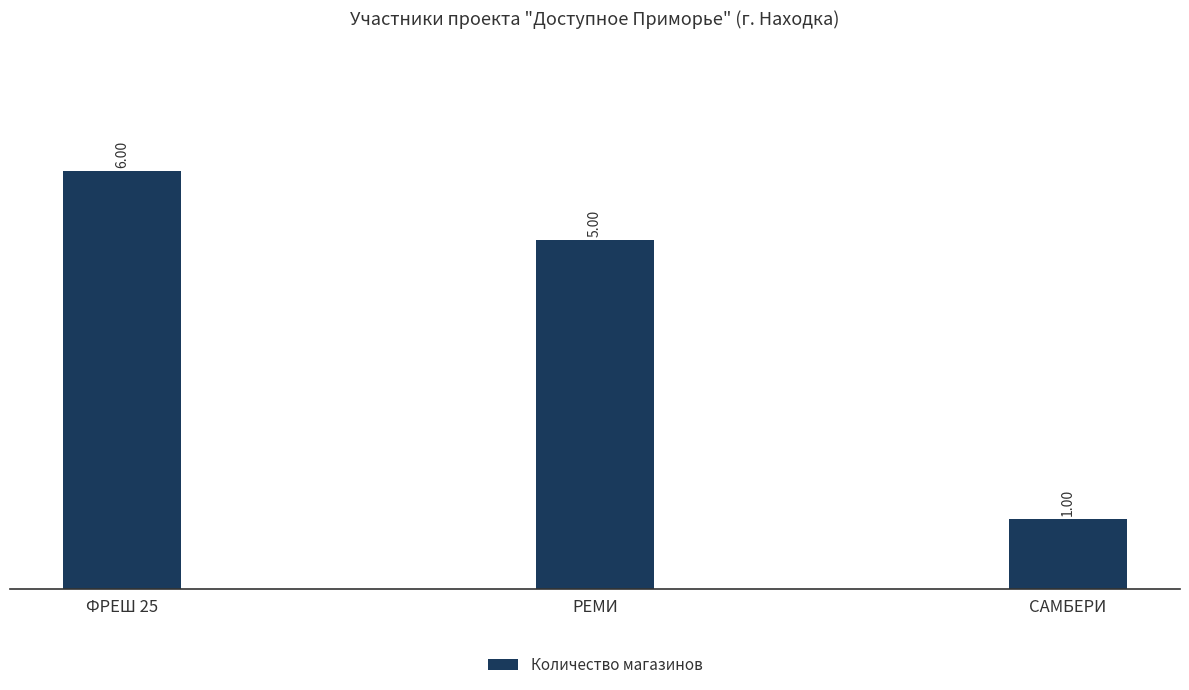

What is the average value?

4